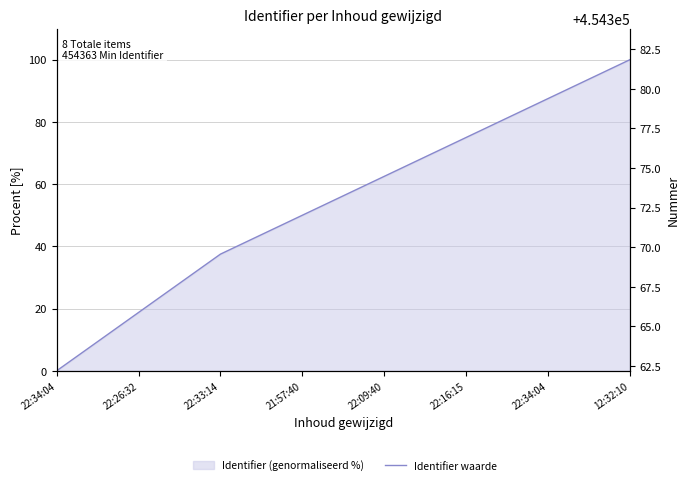

What is the change in value from 22:34:04 to 12:32:10?

+12.5